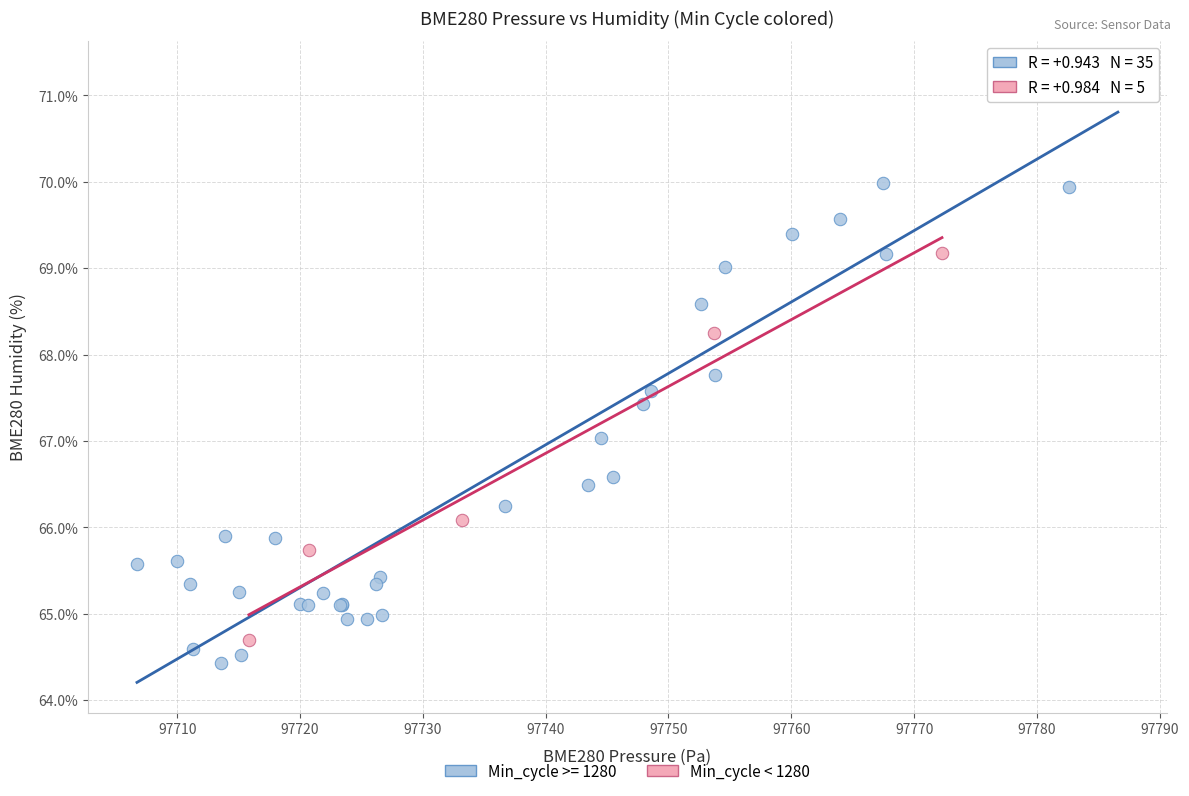

Which series has the widest spread of Y values?

Min_cycle >= 1280